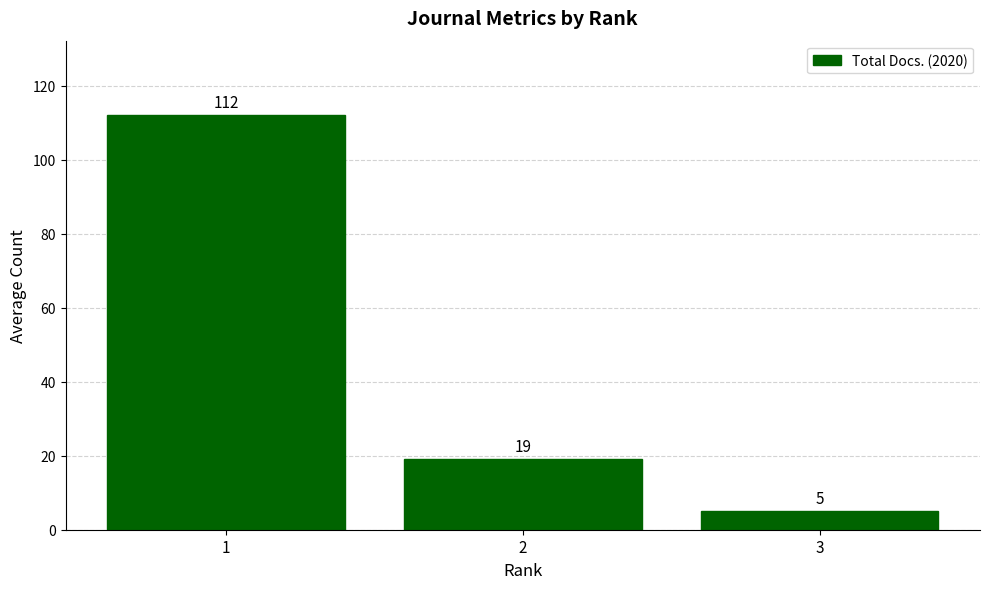

List the labels in order of value, largest first.

1, 2, 3